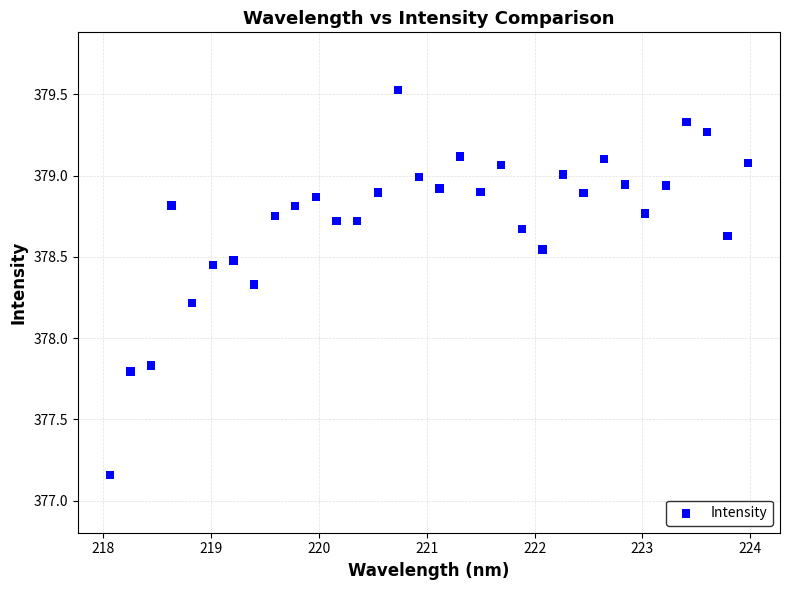

What is the range of Y values (max minus min)?

2.4